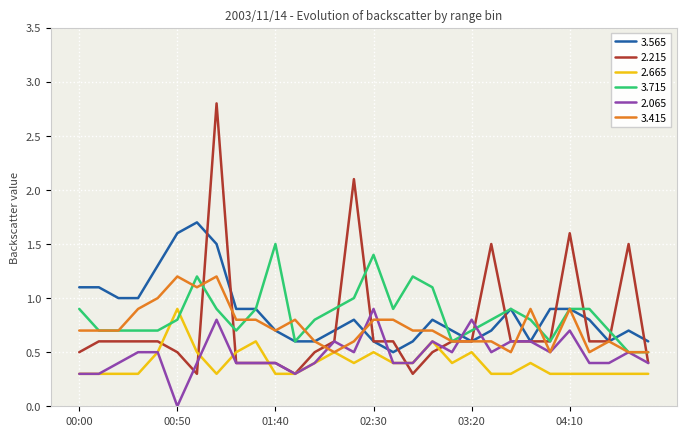

What is the greatest value displayed?

2.8